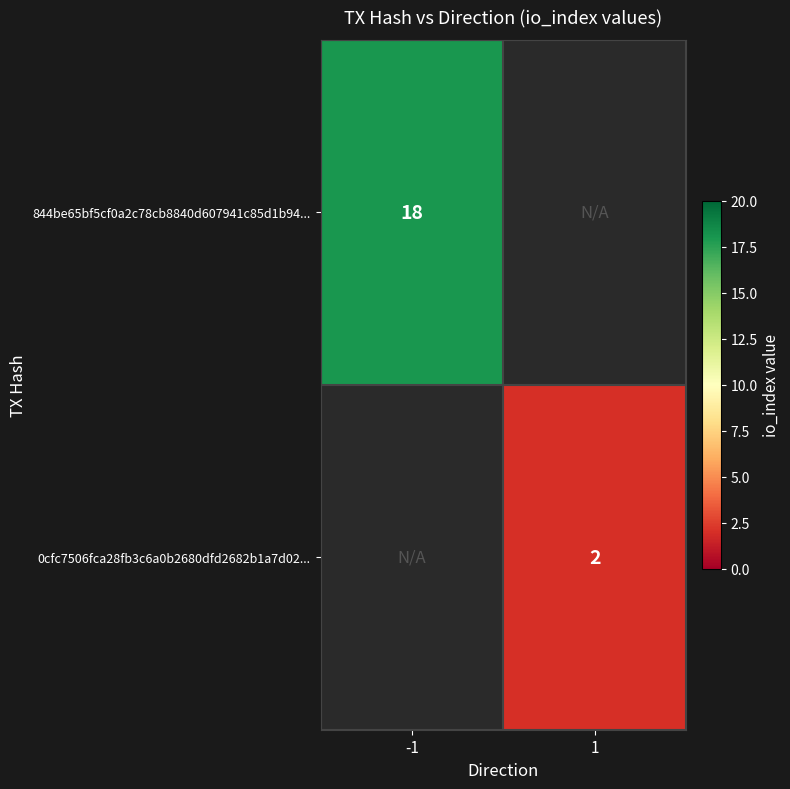

Between 1 and -1, which is larger?

-1